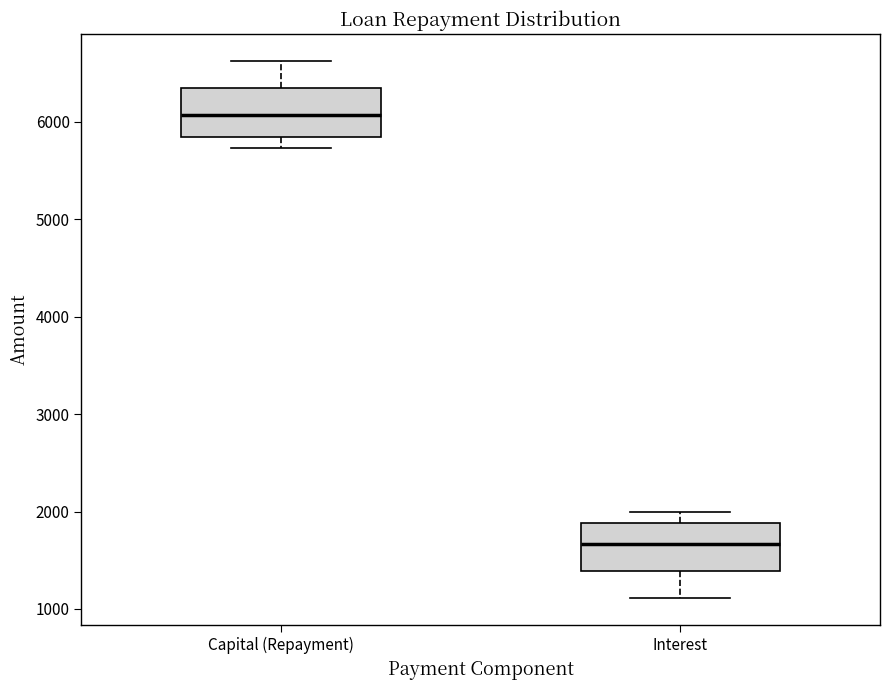

Which box's median line is the highest?

Capital (Repayment)